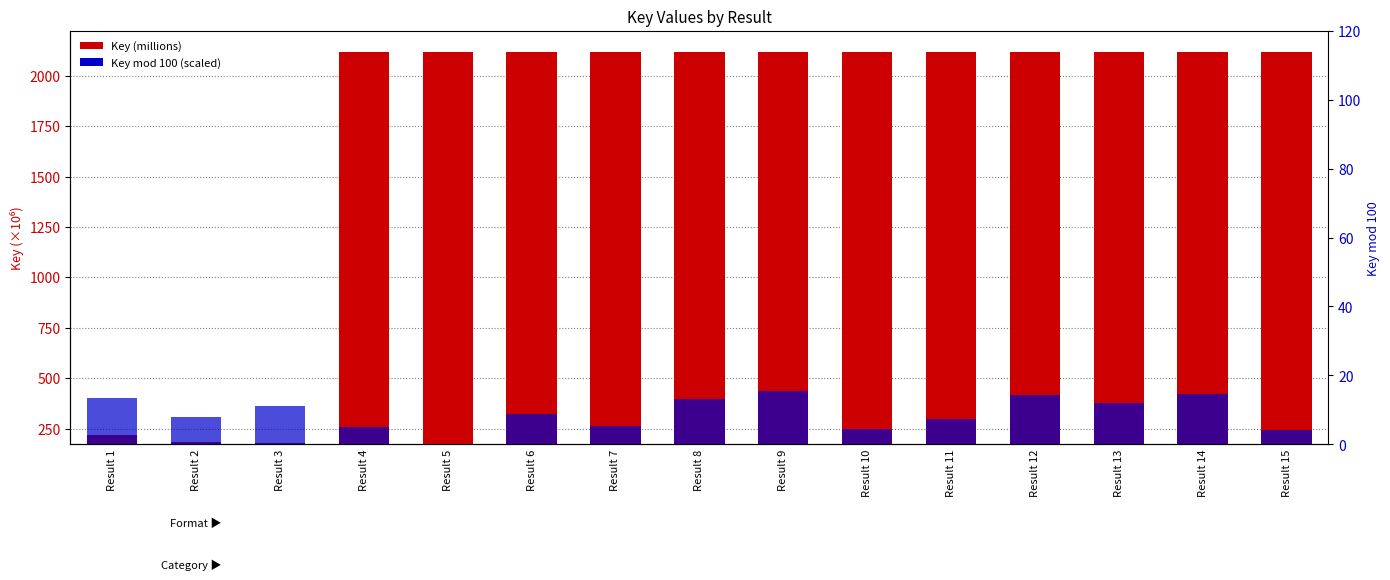

What is the minimum value for Key mod 100 (scaled)?

0.2